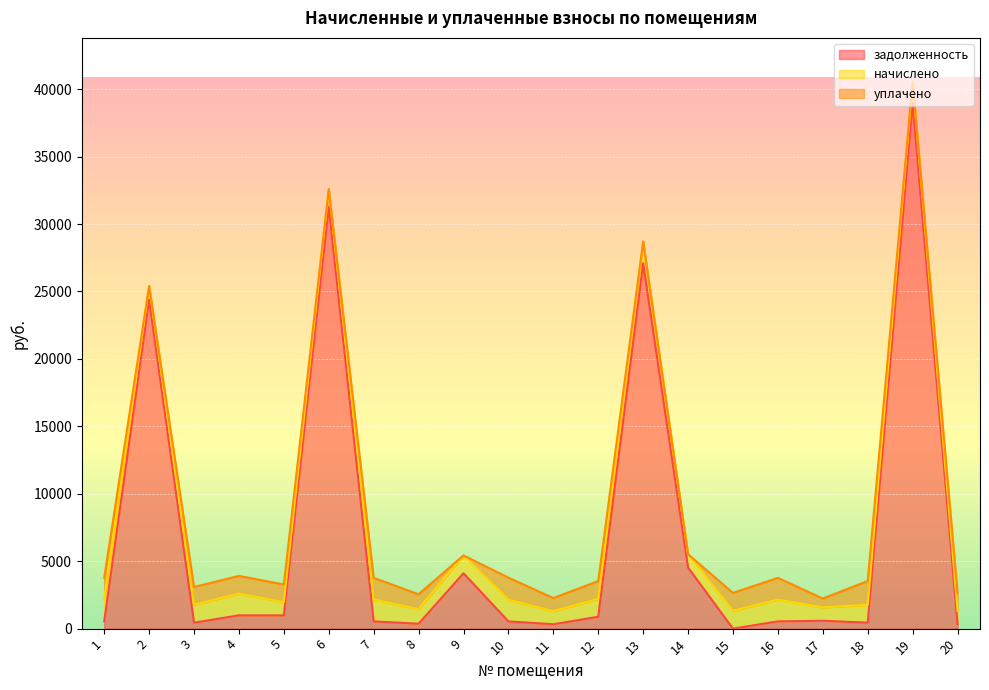

What is the approximate value of задолженность at 19?

38941.8